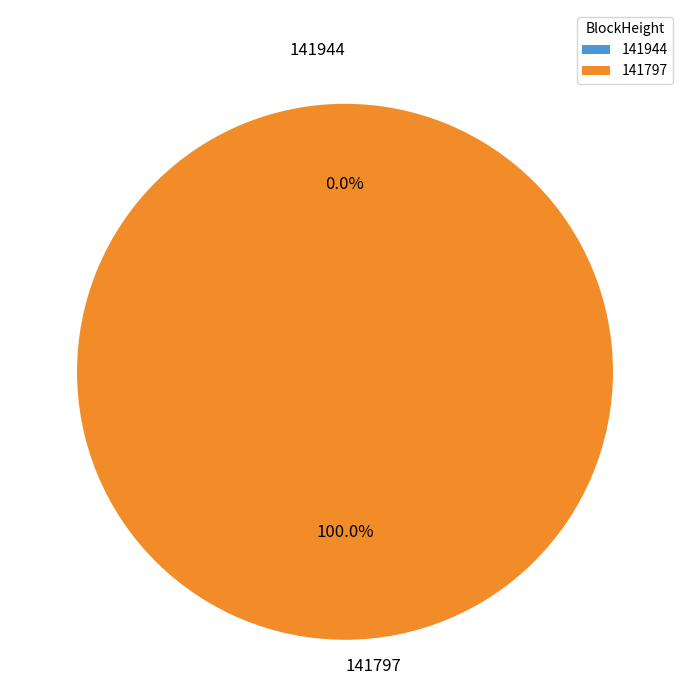

Which slice is the smallest?

141944